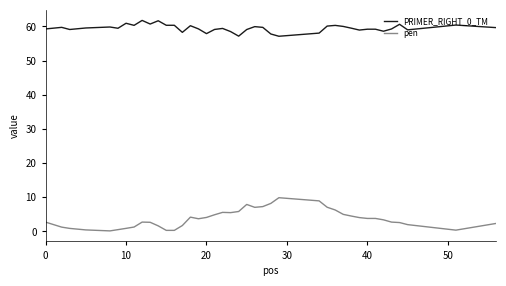

What is the difference between the maximum and minimum values in the pen series?

9.7